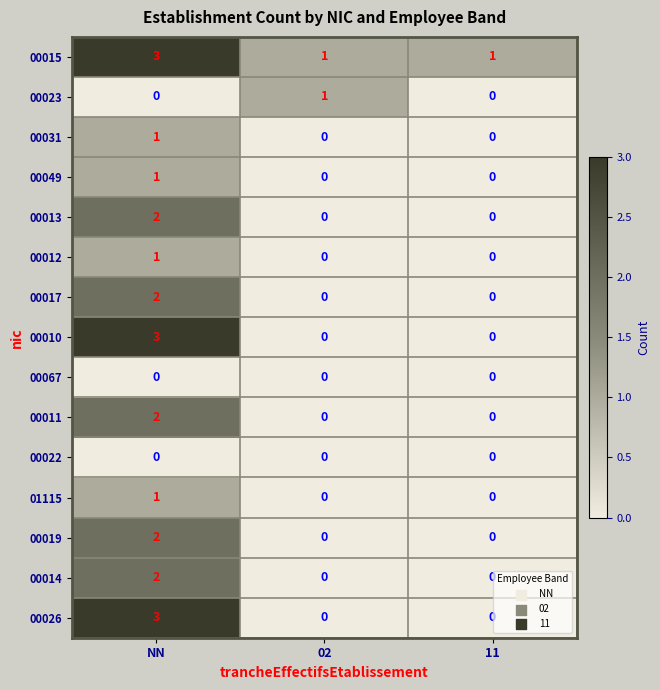

At how many categories does at least one series exceed 0?

3